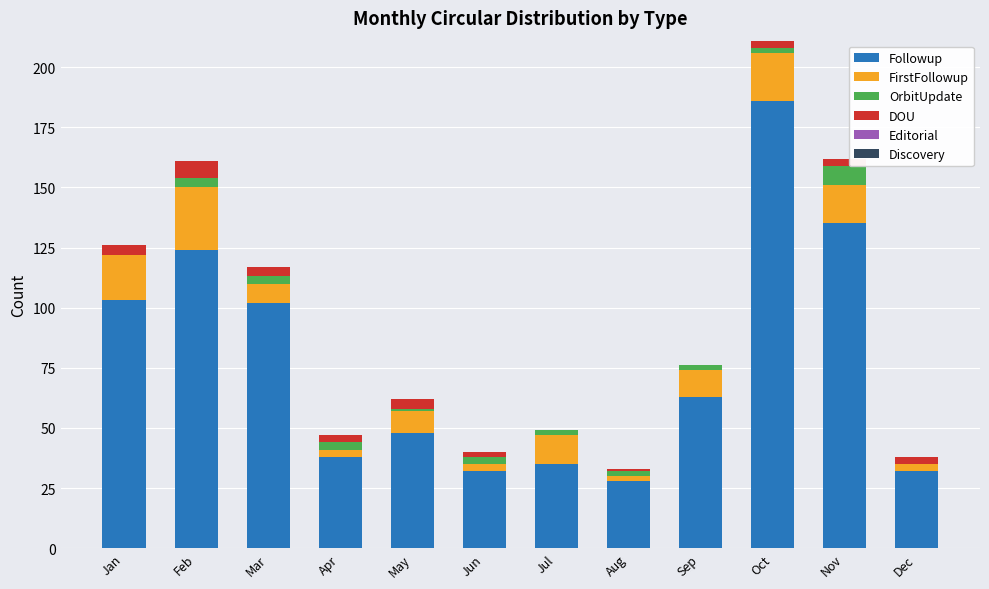

Which category has the highest value in the Followup series?

Oct